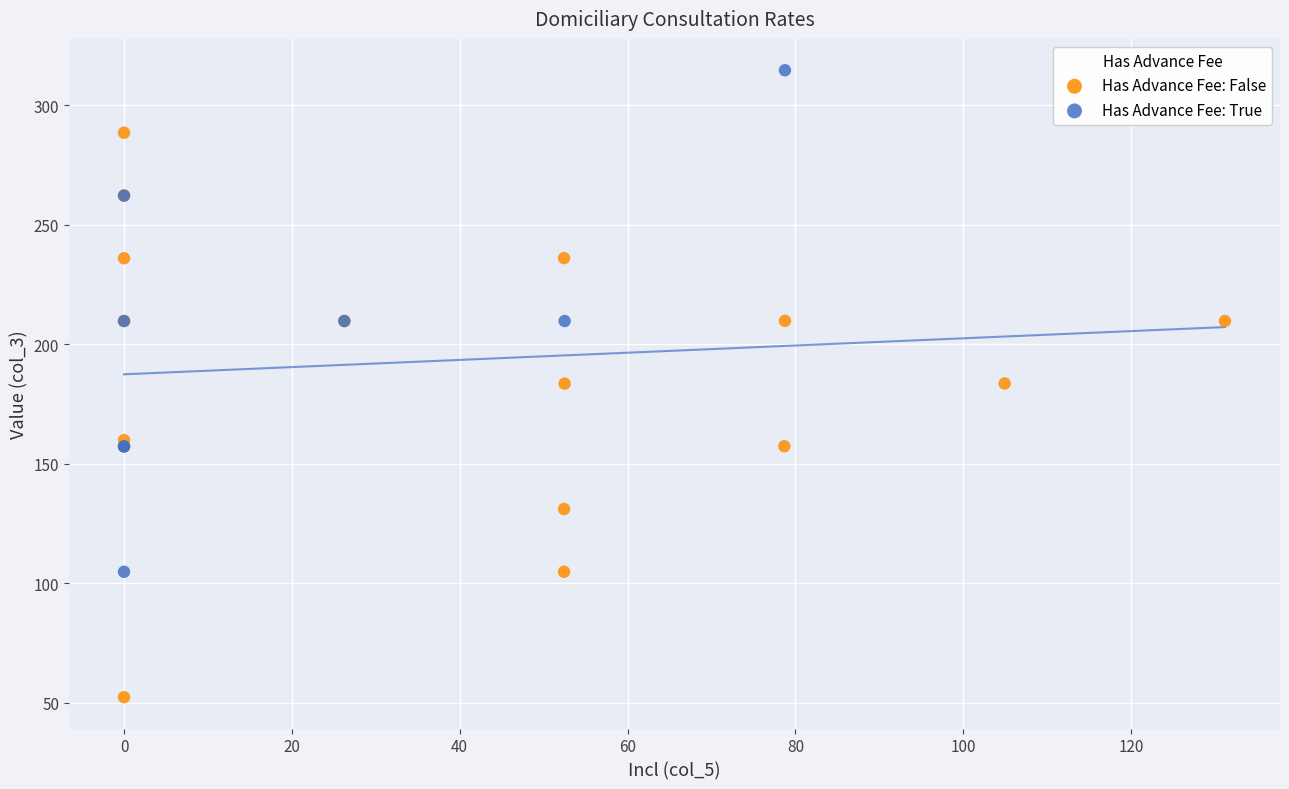

Which series has the largest Y range (max minus min)?

Has Advance Fee: False